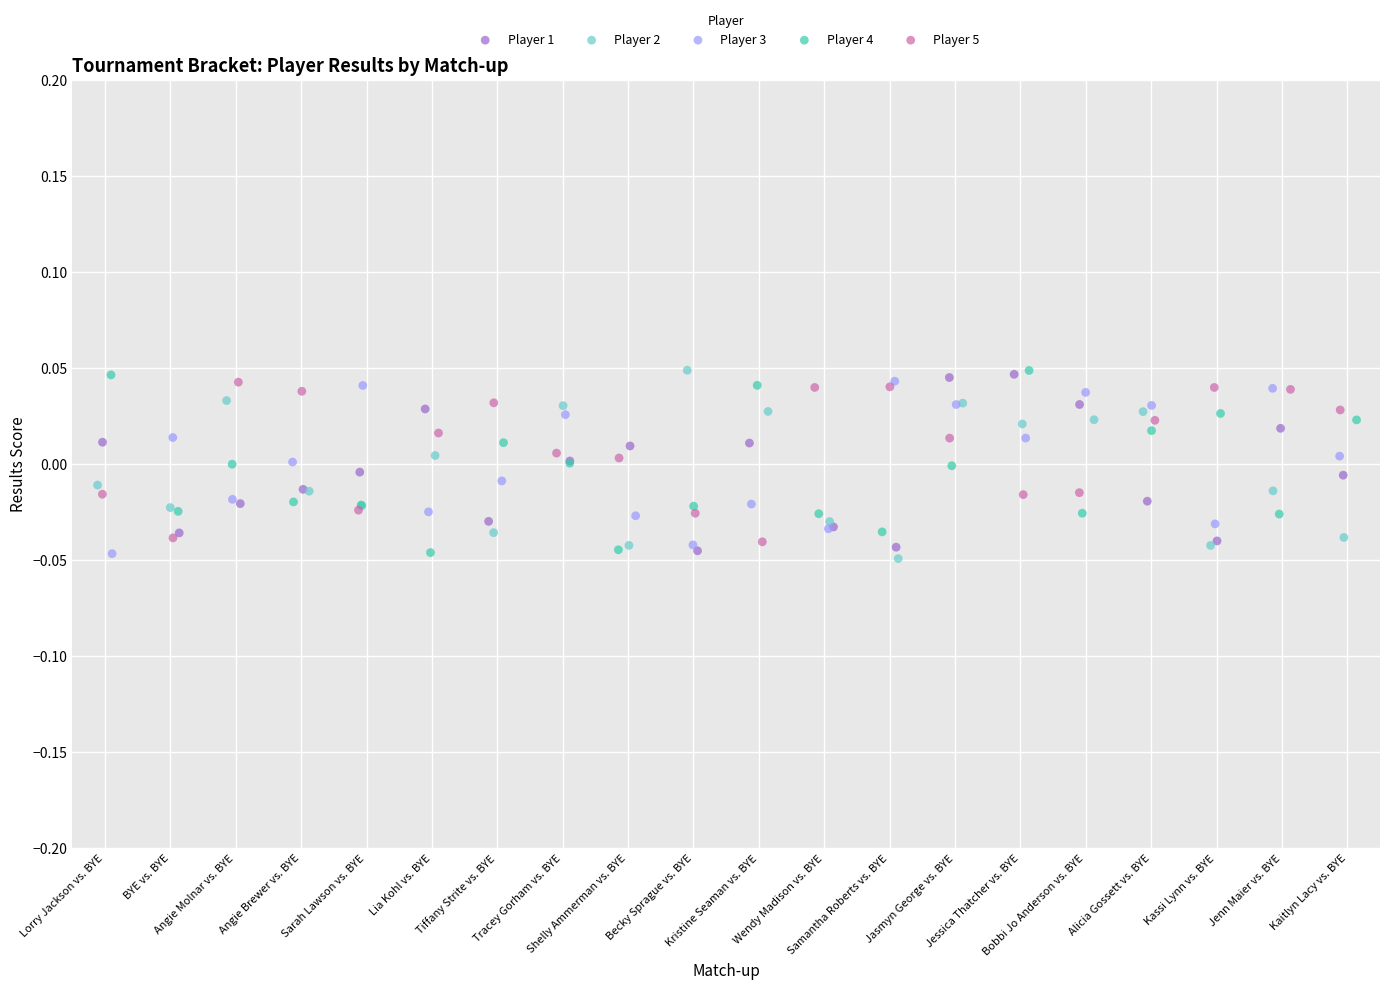

What are all the series names shown in the legend?

Player 1, Player 2, Player 3, Player 4, Player 5